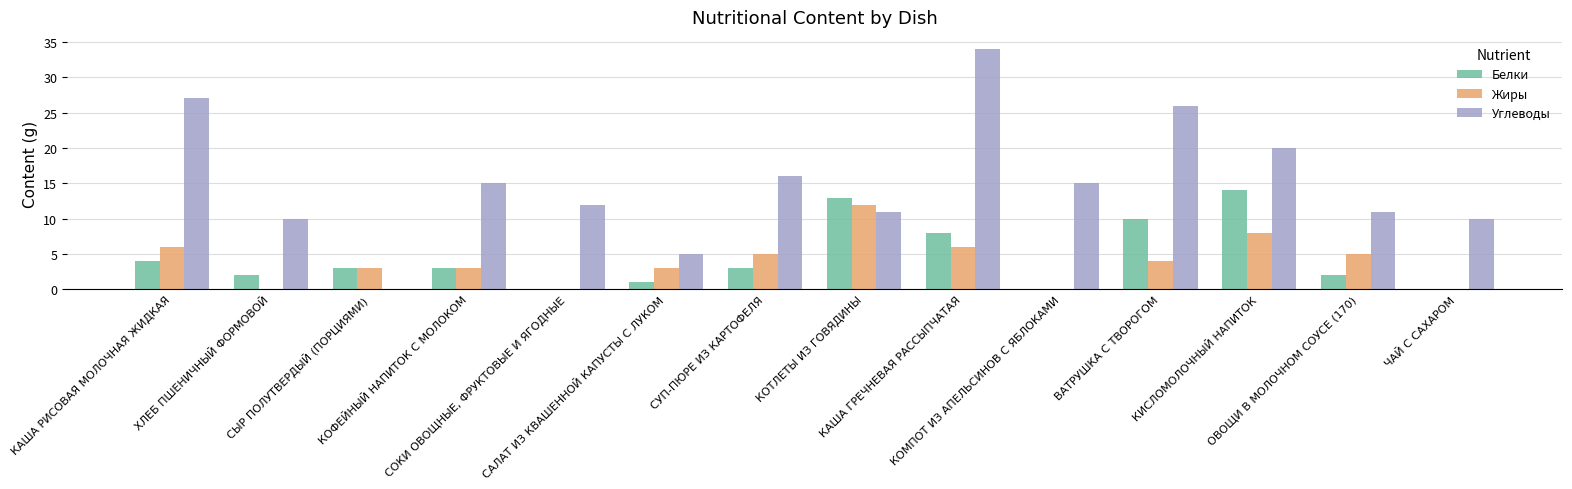

Which series has the largest total across all categories?

Углеводы